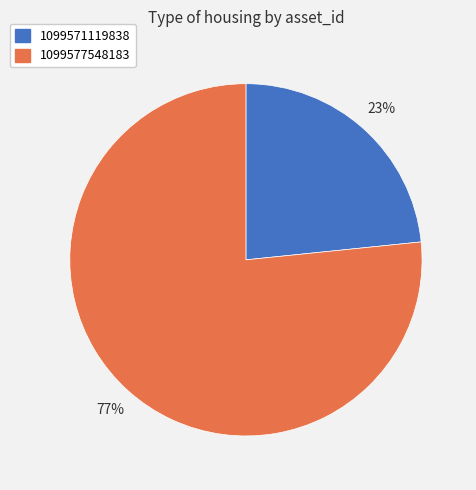

Approximately how many times larger is the value at 1099577548183 compared to 1099571119838?

3.3